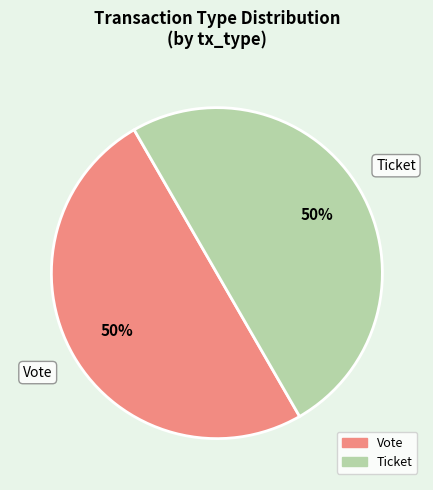

How many slices are in this pie chart?

2